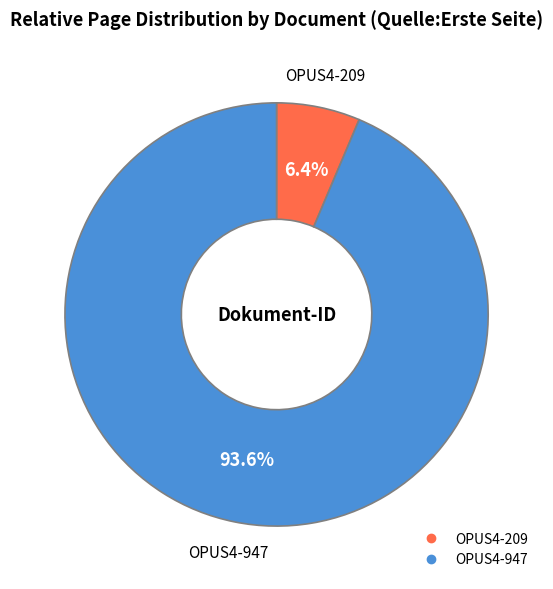

To the nearest percent, what is the difference between the OPUS4-947 and OPUS4-209 slice percentages?

87%